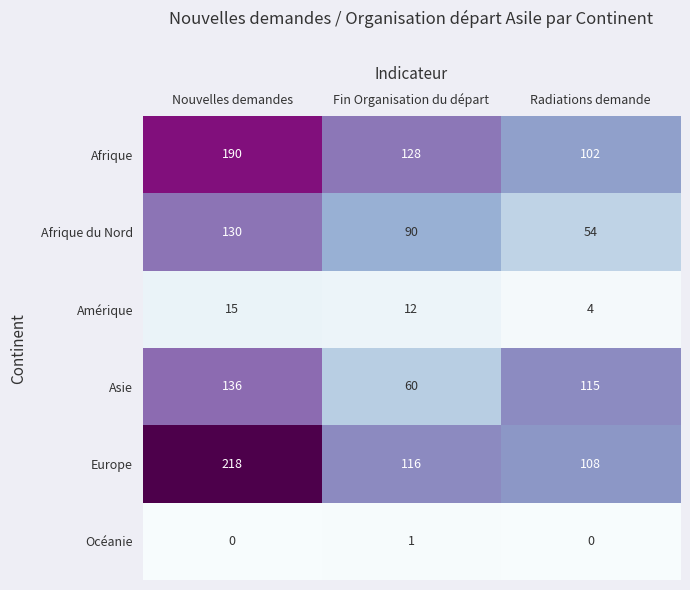

What is the greatest value displayed?

218